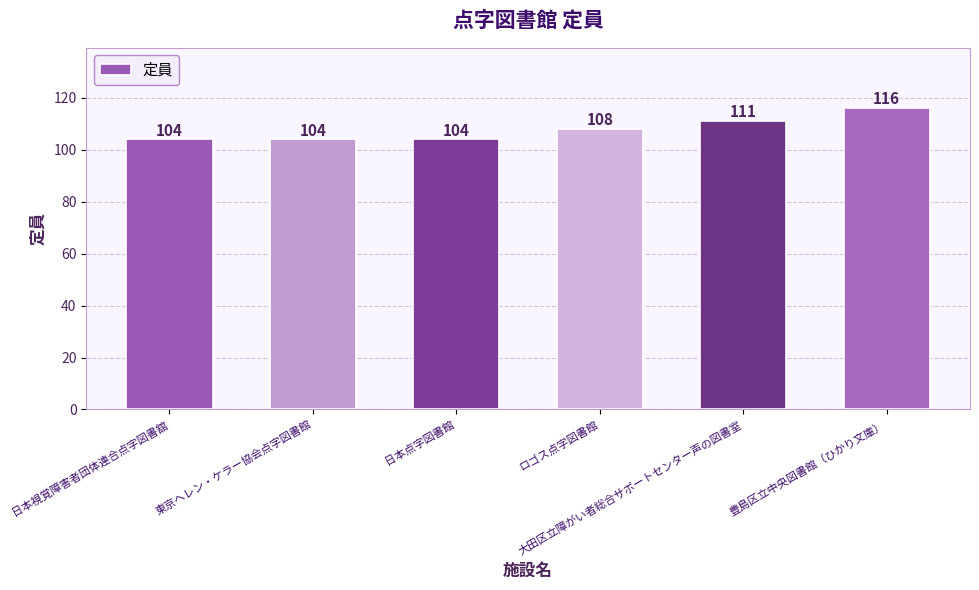

Where is the data nearest to the value 110?

大田区立障がい者総合サポートセンター声の図書室